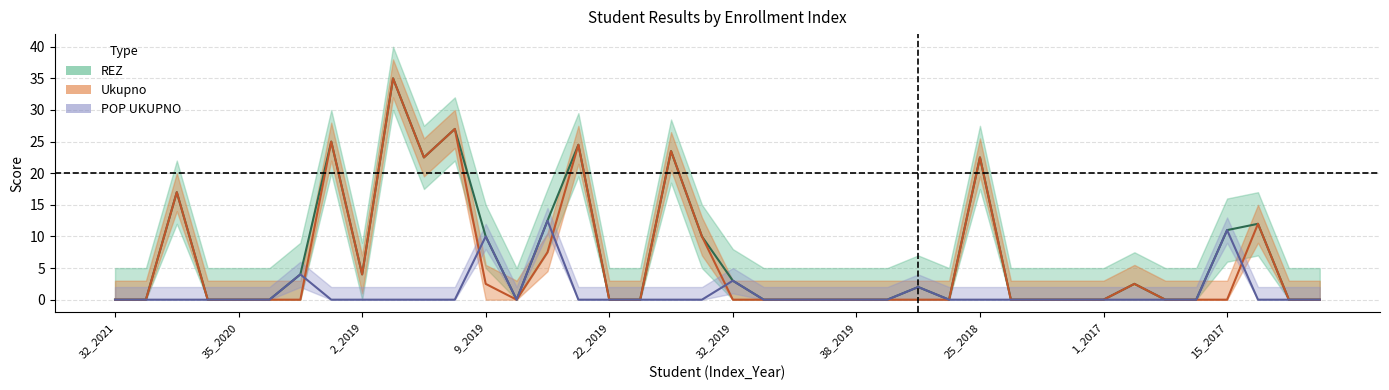

In Ukupno, how many points are higher than both neighbors (excluding endpoints)?

9